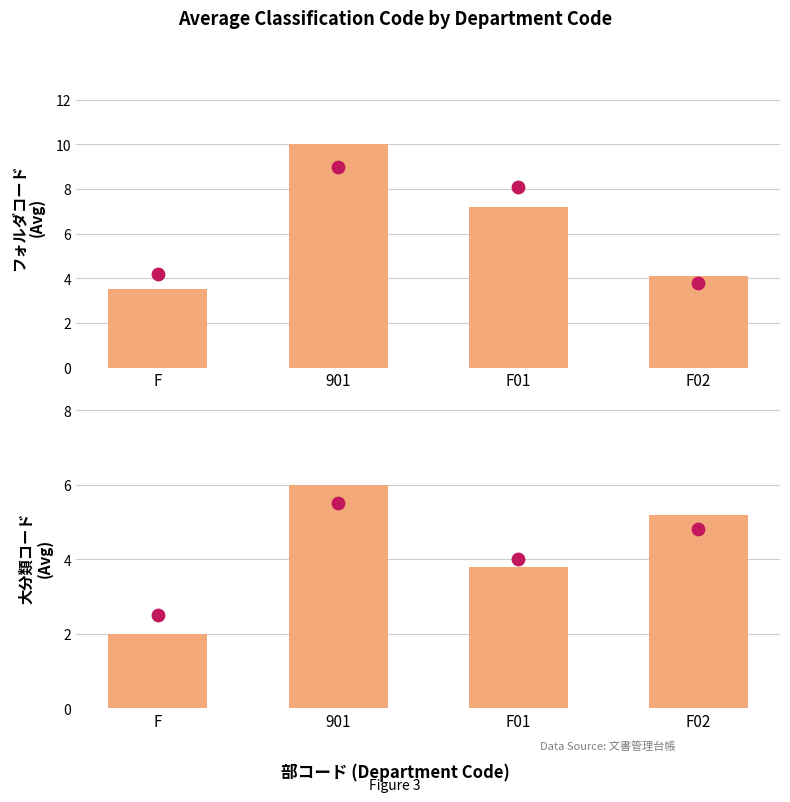

Which series reaches the minimum Y coordinate?

大分類コード (avg)